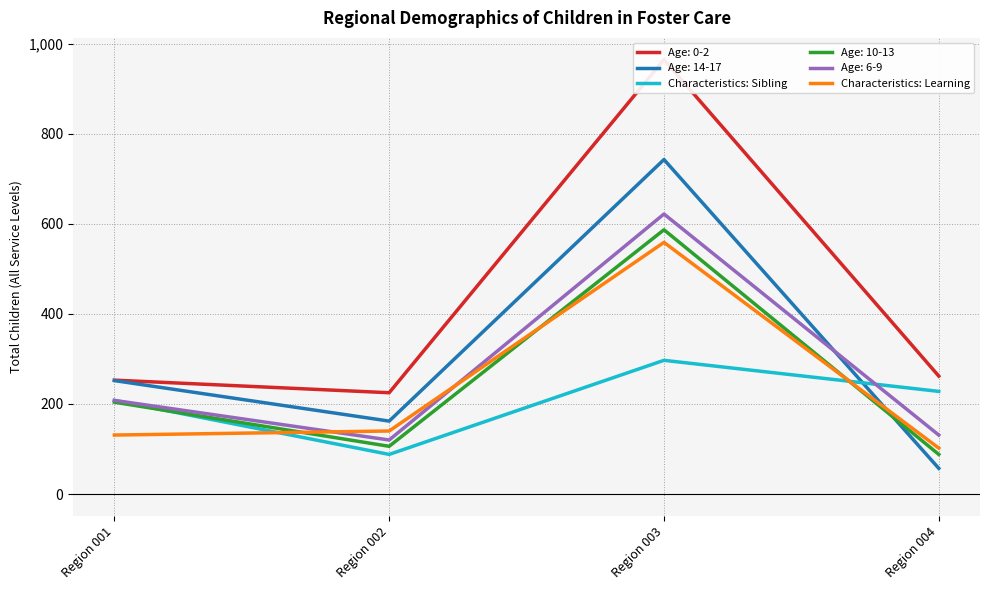

The value of Age: 10-13 at Region 004 is 120. True or false?

False